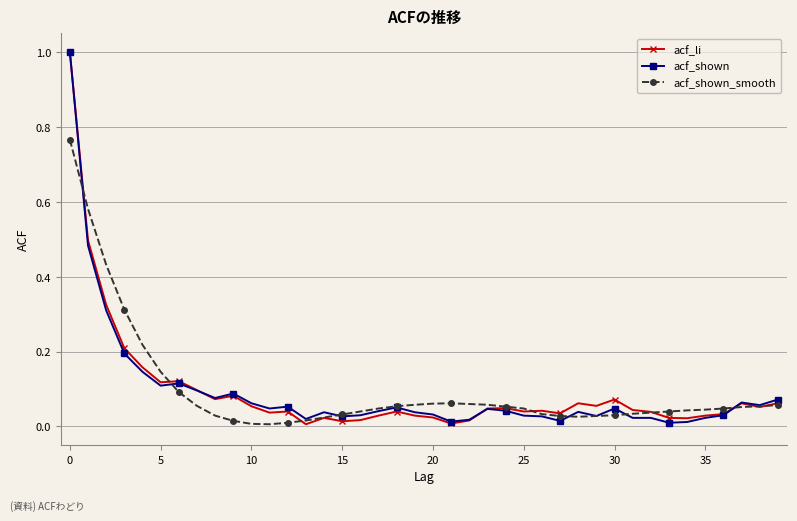

What is the maximum value for acf_li?

1.0